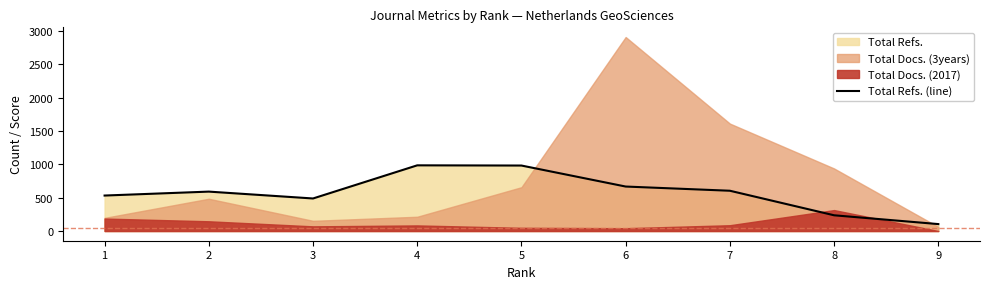

Does the chart display data point markers on the line(s)?

No